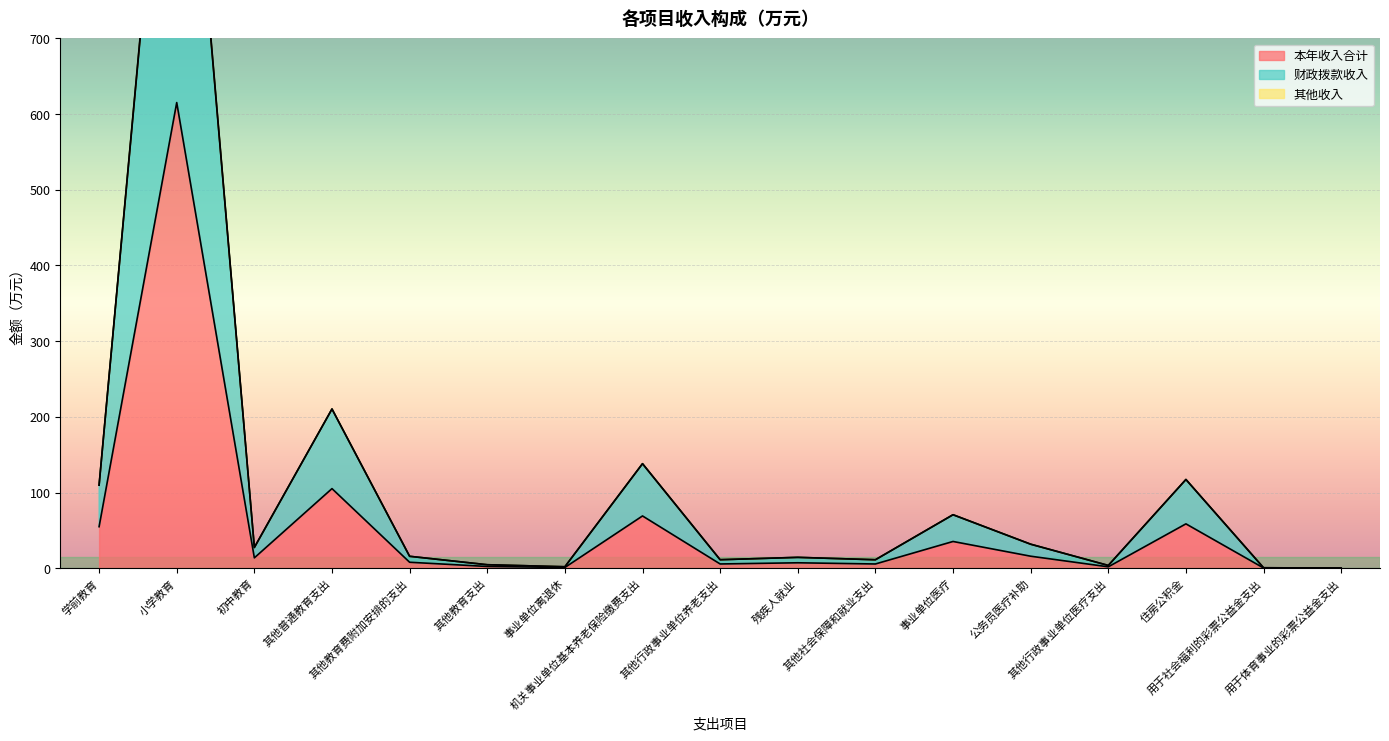

Does the chart display data point markers on the line(s)?

No